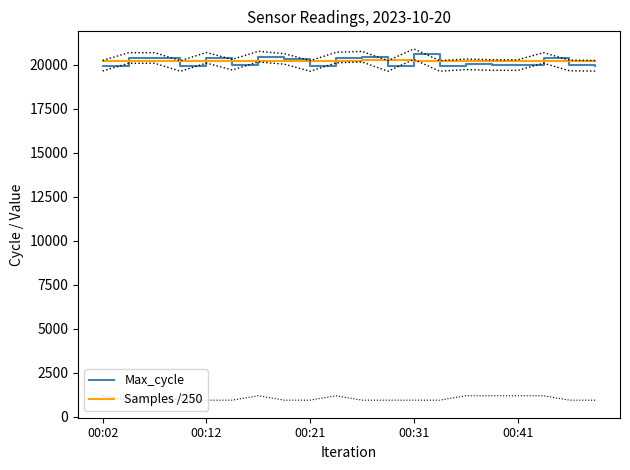

What is the lowest value of the Max_cycle series?

19924.0